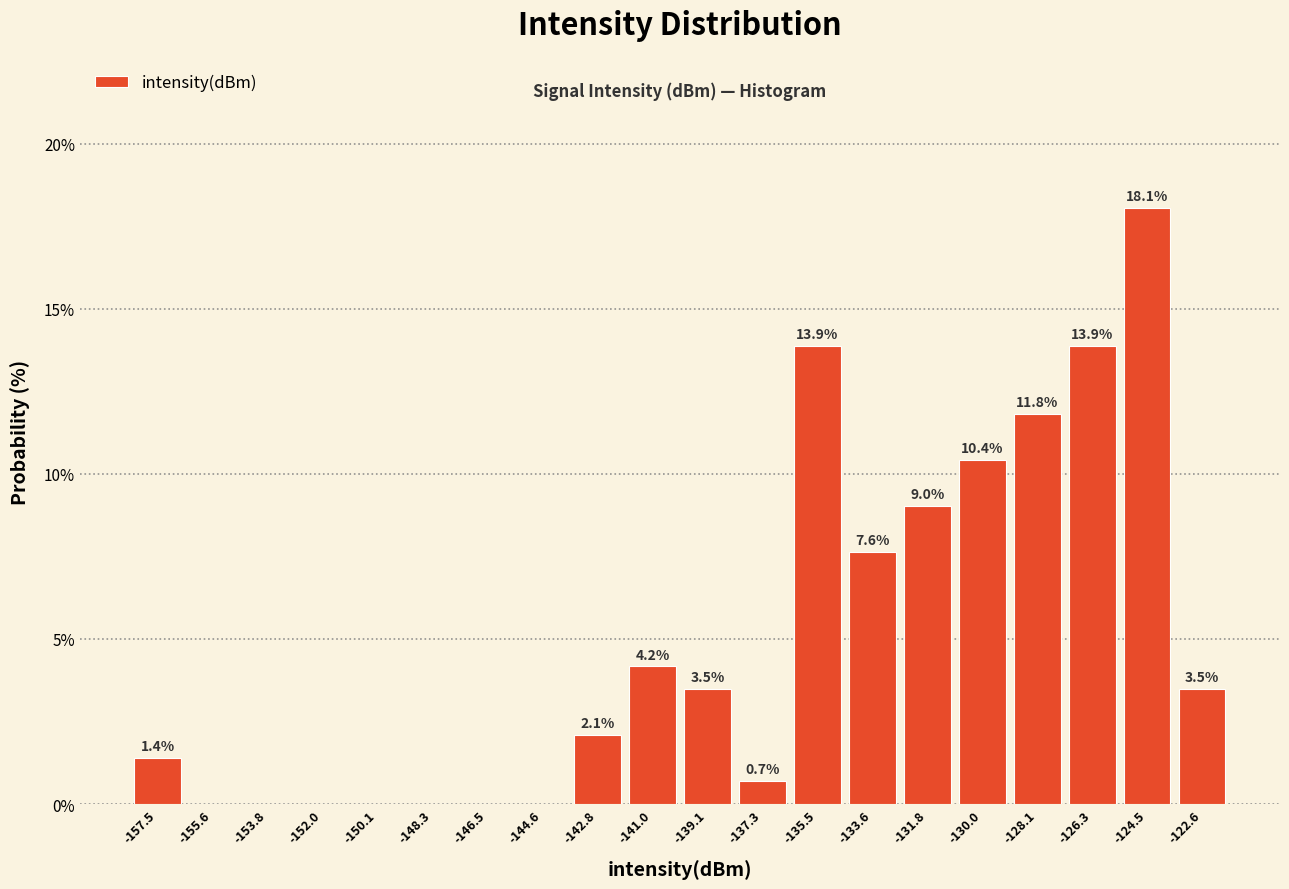

Which range on the x-axis has the tallest bar?

-125.4 to -123.6